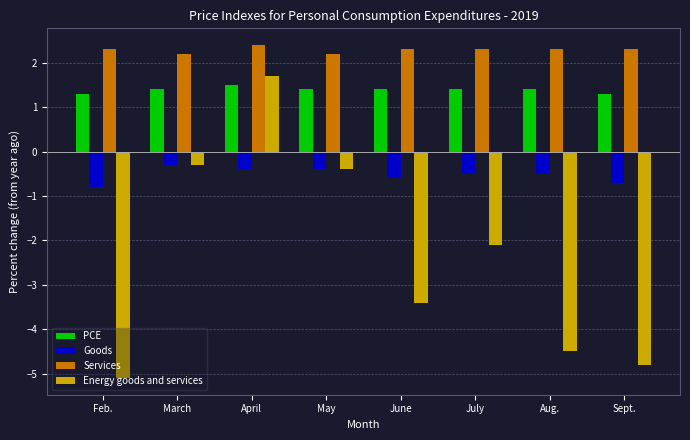

What is the average value of the Energy goods and services series?

-2.4